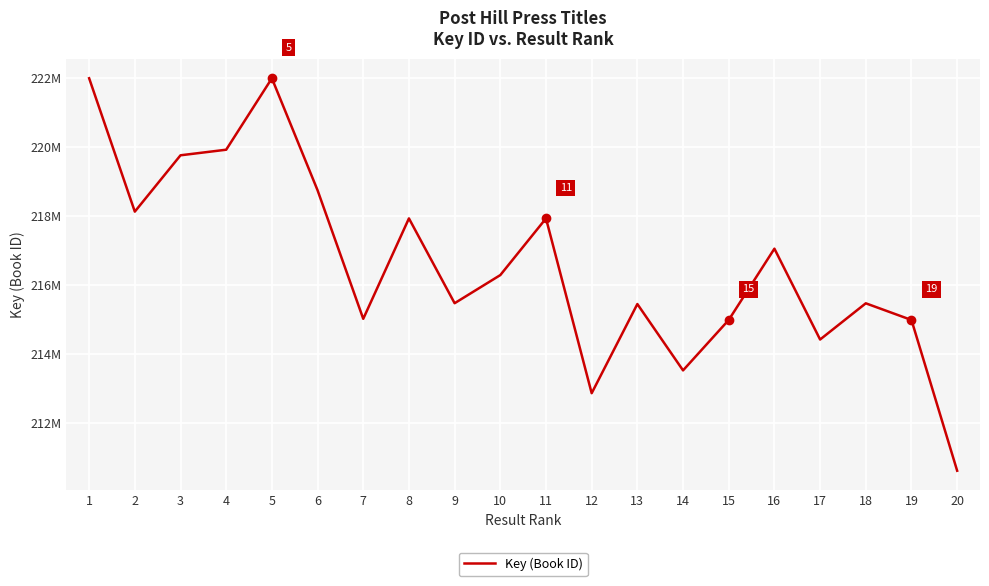

Reading left to right, list all the values displayed in this chart.

1=221998327	2=218129760	3=219763575	4=219925600	5=221996696	6=218749364	7=215021059	8=217933422	9=215473555	10=216289166	11=217932602	12=212863522	13=215449496	14=213525201	15=214988220	16=217055421	17=214420598	18=215470853	19=214987093	20=210614964